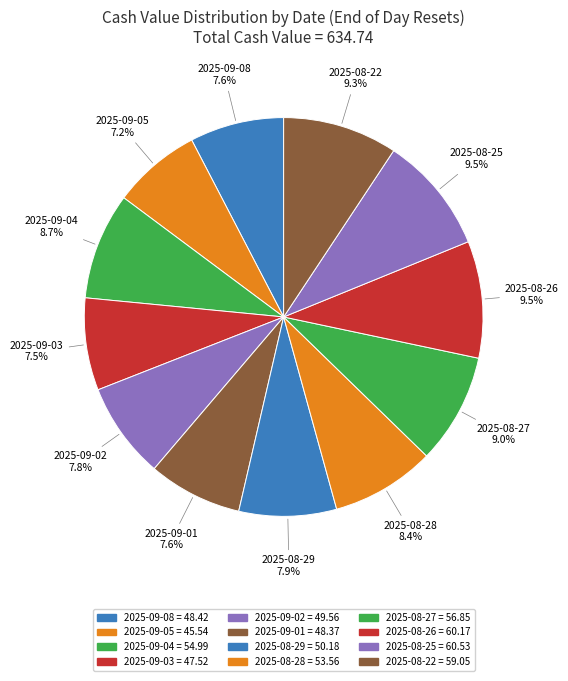

To the nearest percent, what is the average slice percentage?

8%